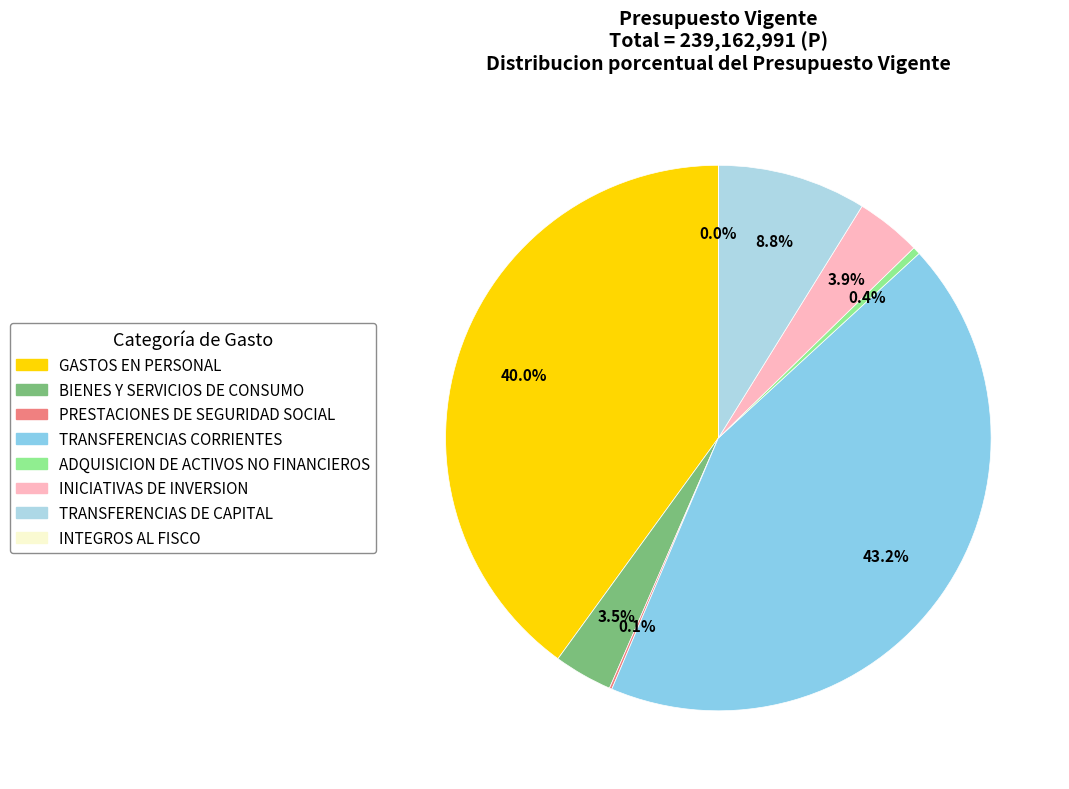

Rank the categories by value from lowest to highest.

INTEGROS AL FISCO, PRESTACIONES DE SEGURIDAD SOCIAL, ADQUISICION DE ACTIVOS NO FINANCIEROS, BIENES Y SERVICIOS DE CONSUMO, INICIATIVAS DE INVERSION, TRANSFERENCIAS DE CAPITAL, GASTOS EN PERSONAL, TRANSFERENCIAS CORRIENTES